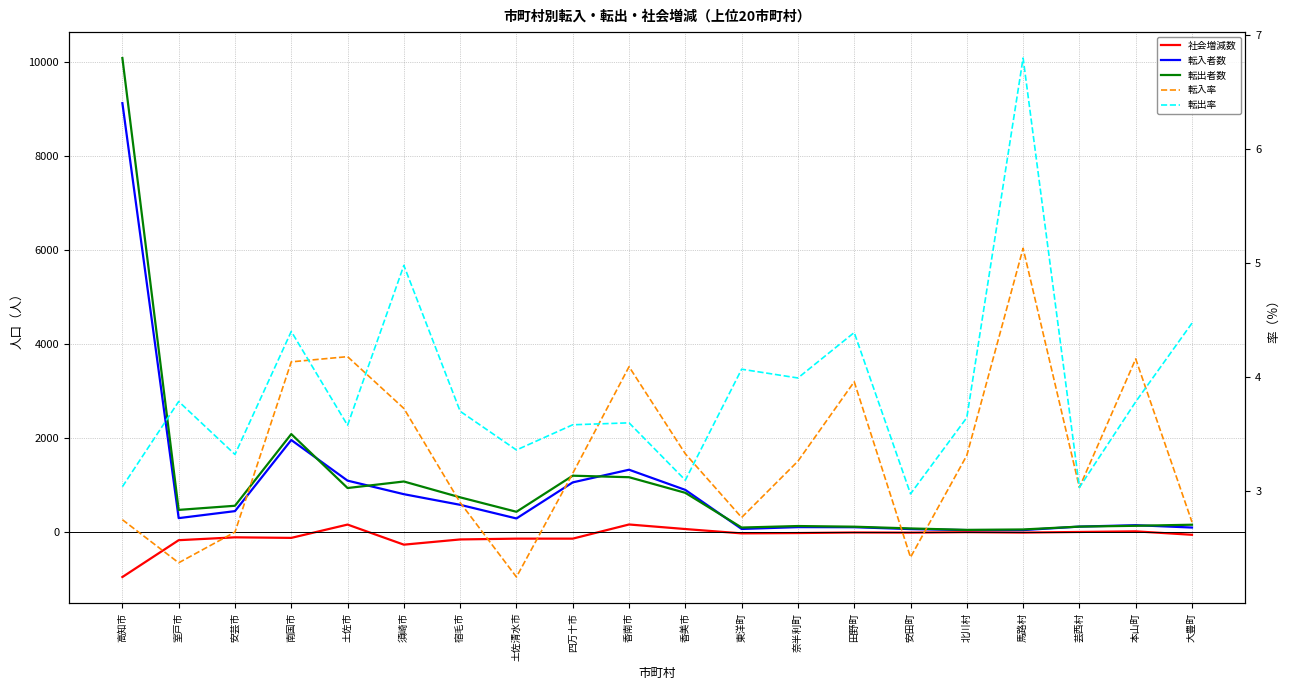

Is it true that 転出率 equals 3.1 at 香美市?

True